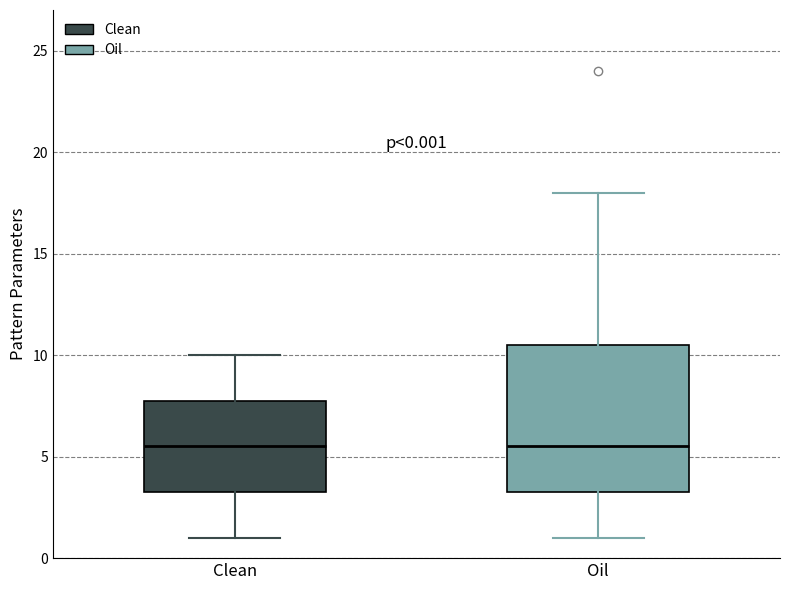

Which box is the tallest, from its lower edge to its upper edge?

Oil